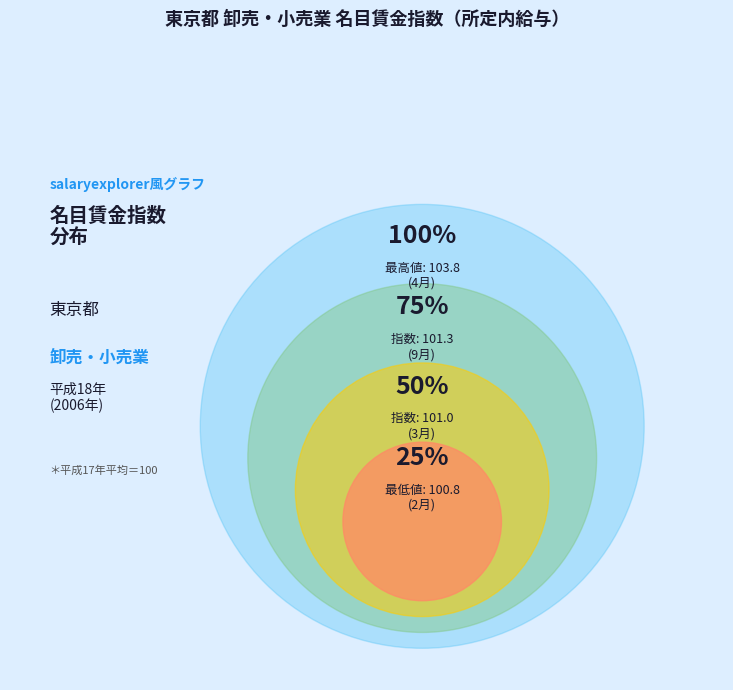

Do 2月 and 3月 together represent more than half of the pie?

No